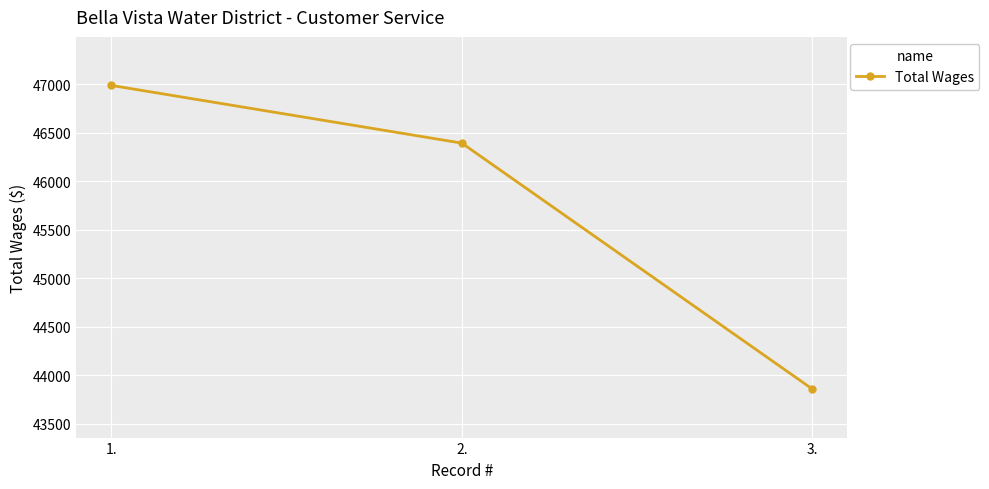

At which category does the chart reach its minimum across all series?

3.